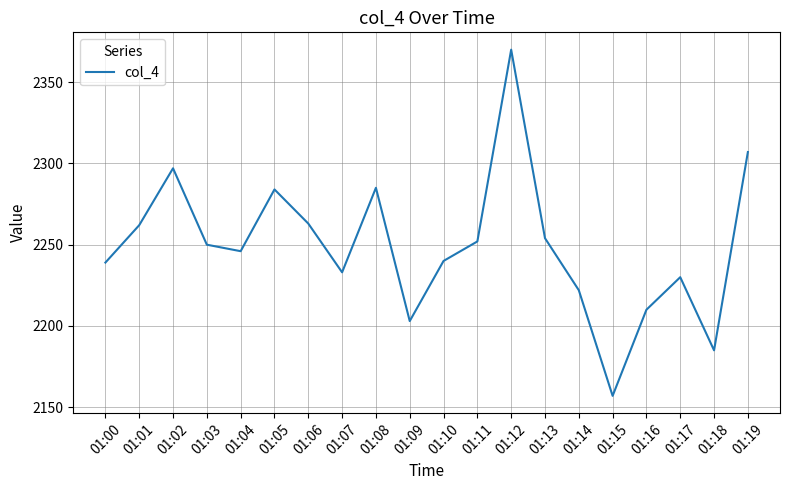

What is the ratio of the value at 01:13 to the value at 01:14?

1.0